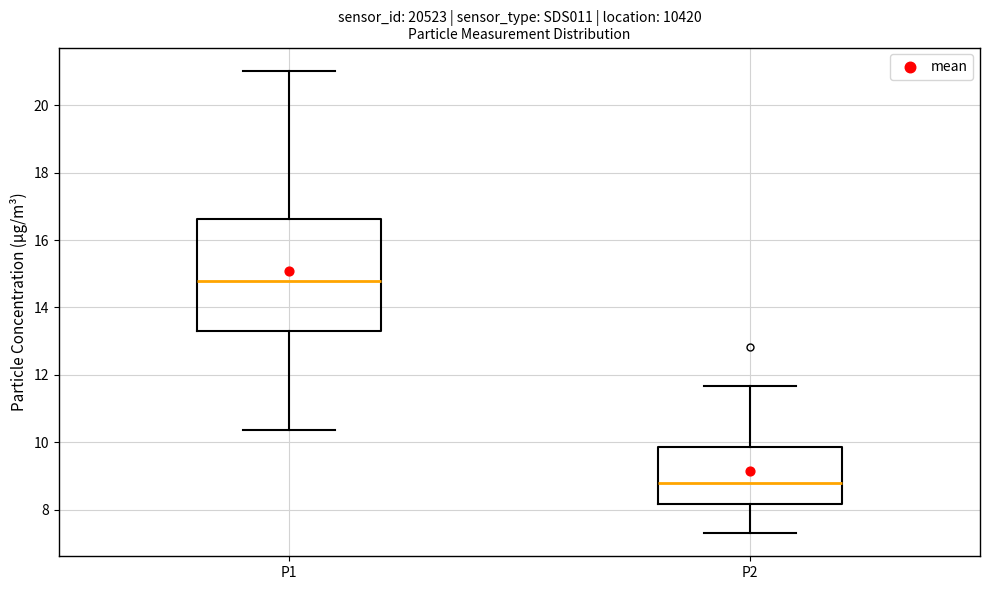

Where is the lower edge of the box for P1 on the y-axis? The values are not printed on the chart, so give them approximately, as read against the axis.

13.2